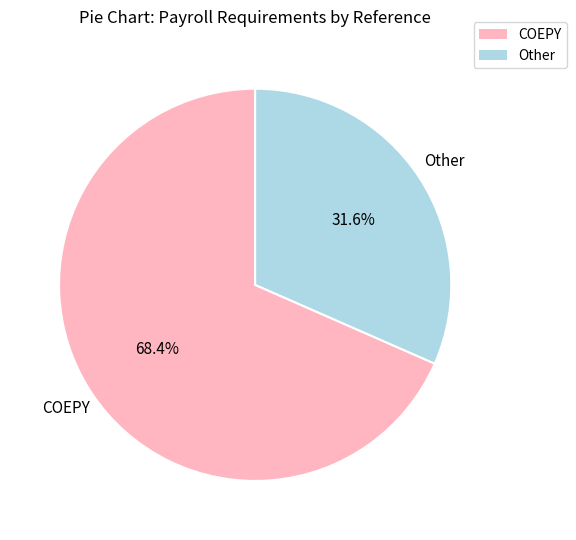

How much of the chart is everything except COEPY?

31.6%